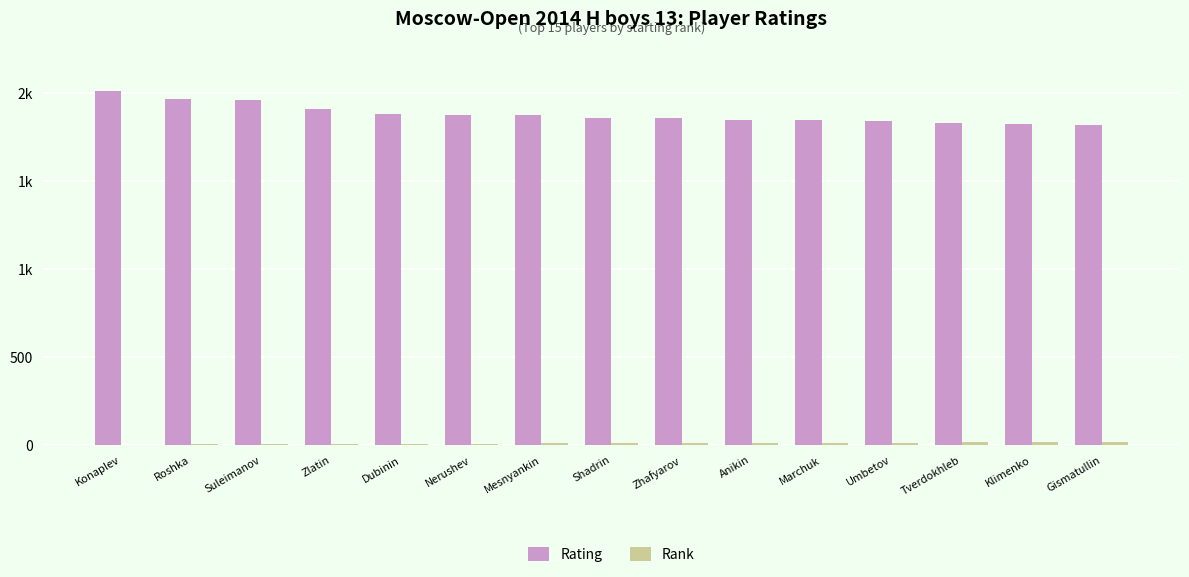

At which label does Rating first exceed 1855?

Konaplev